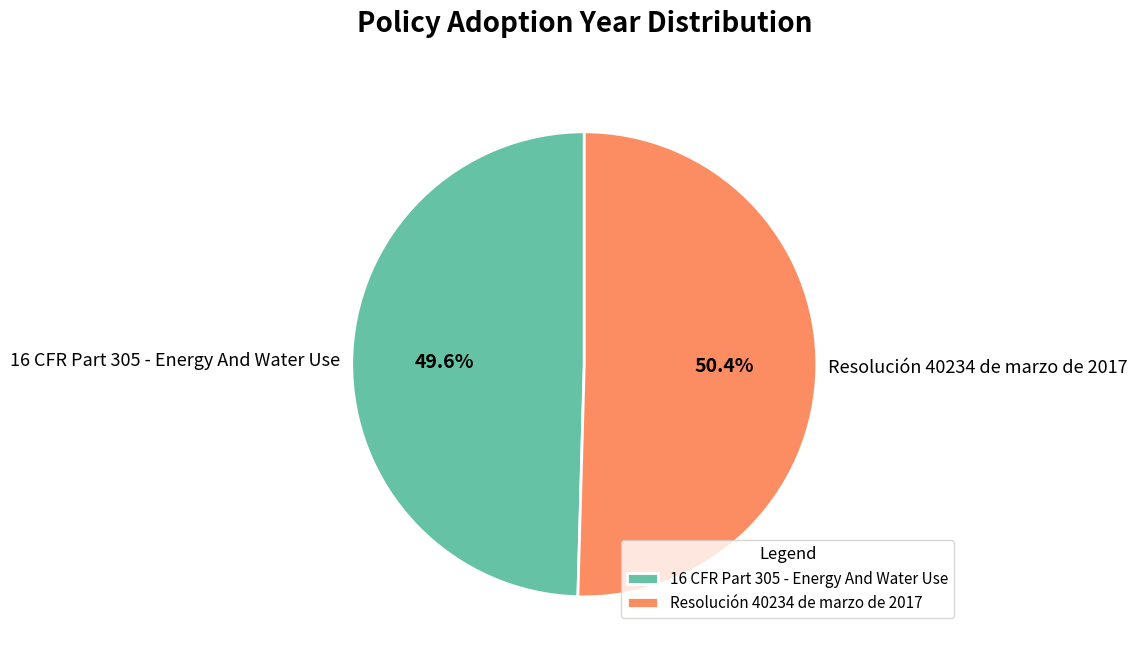

What is the ratio of the value at Resolución 40234 de marzo de 2017 to the value at 16 CFR Part 305 - Energy And Water Use?

1.0